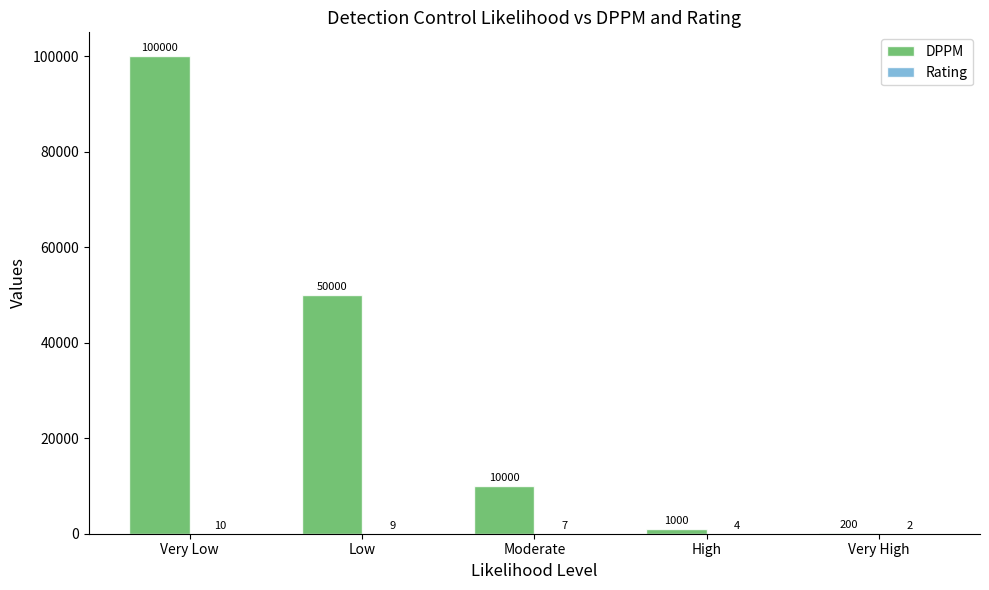

True or false: DPPM has a value of 4122 at Moderate.

False